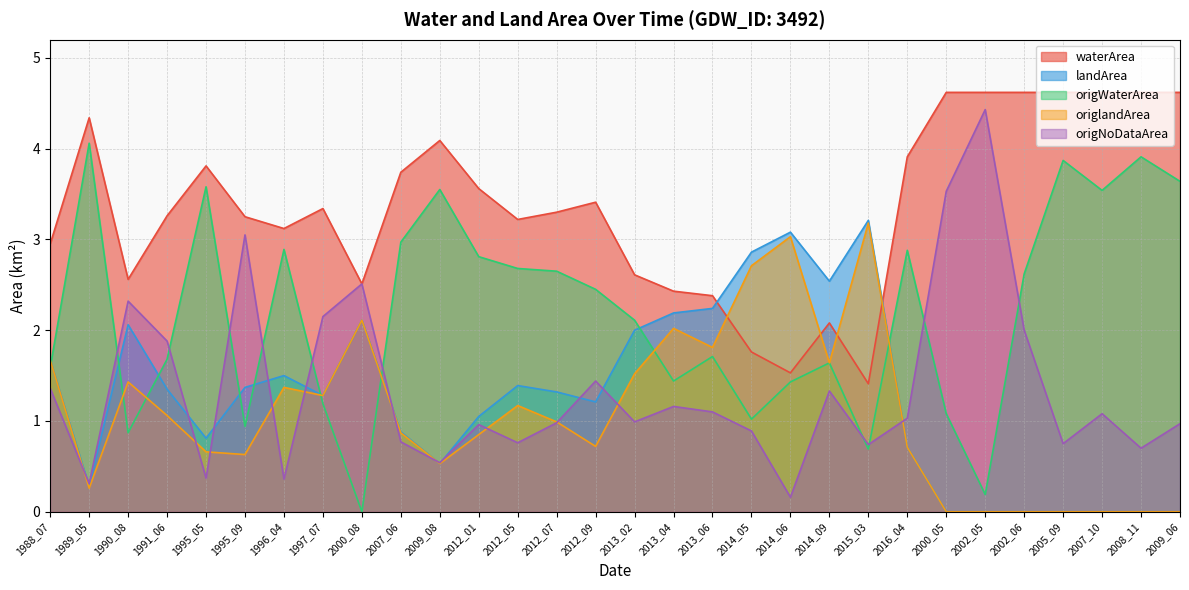

Reading right to left, extract all data points from this chart.

waterArea: 2009_06=4.6	2008_11=4.6	2007_10=4.6	2005_09=4.6	2002_06=4.6	2002_05=4.6	2000_05=4.6	2016_04=3.9	2015_03=1.4	2014_09=2.1	2014_06=1.5	2014_05=1.8	2013_06=2.4	2013_04=2.4	2013_02=2.6	2012_09=3.4	2012_07=3.3	2012_05=3.2	2012_01=3.6	2009_08=4.1	2007_06=3.7	2000_08=2.5	1997_07=3.3	1996_04=3.1	1995_09=3.2	1995_05=3.8	1991_06=3.3	1990_08=2.6	1989_05=4.3	1988_07=3.0
landArea: 2009_06=0.0	2008_11=0.0	2007_10=0.0	2005_09=0.0	2002_06=0.0	2002_05=0.0	2000_05=0.0	2016_04=0.7	2015_03=3.2	2014_09=2.5	2014_06=3.1	2014_05=2.9	2013_06=2.2	2013_04=2.2	2013_02=2.0	2012_09=1.2	2012_07=1.3	2012_05=1.4	2012_01=1.1	2009_08=0.5	2007_06=0.9	2000_08=2.1	1997_07=1.3	1996_04=1.5	1995_09=1.4	1995_05=0.8	1991_06=1.4	1990_08=2.1	1989_05=0.3	1988_07=1.7
origWaterArea: 2009_06=3.6	2008_11=3.9	2007_10=3.5	2005_09=3.9	2002_06=2.6	2002_05=0.2	2000_05=1.1	2016_04=2.9	2015_03=0.7	2014_09=1.6	2014_06=1.4	2014_05=1.0	2013_06=1.7	2013_04=1.4	2013_02=2.1	2012_09=2.5	2012_07=2.6	2012_05=2.7	2012_01=2.8	2009_08=3.5	2007_06=3.0	2000_08=0.0	1997_07=1.2	1996_04=2.9	1995_09=0.9	1995_05=3.6	1991_06=1.7	1990_08=0.9	1989_05=4.1	1988_07=1.6
origlandArea: 2009_06=0.0	2008_11=0.0	2007_10=0.0	2005_09=0.0	2002_06=0.0	2002_05=0.0	2000_05=0.0	2016_04=0.7	2015_03=3.2	2014_09=1.6	2014_06=3.0	2014_05=2.7	2013_06=1.8	2013_04=2.0	2013_02=1.5	2012_09=0.7	2012_07=1.0	2012_05=1.2	2012_01=0.8	2009_08=0.5	2007_06=0.9	2000_08=2.1	1997_07=1.3	1996_04=1.4	1995_09=0.6	1995_05=0.7	1991_06=1.1	1990_08=1.4	1989_05=0.3	1988_07=1.7
origNoDataArea: 2009_06=1.0	2008_11=0.7	2007_10=1.1	2005_09=0.8	2002_06=2.0	2002_05=4.4	2000_05=3.5	2016_04=1.0	2015_03=0.7	2014_09=1.3	2014_06=0.2	2014_05=0.9	2013_06=1.1	2013_04=1.2	2013_02=1.0	2012_09=1.4	2012_07=1.0	2012_05=0.8	2012_01=1.0	2009_08=0.5	2007_06=0.8	2000_08=2.5	1997_07=2.1	1996_04=0.4	1995_09=3.0	1995_05=0.4	1991_06=1.9	1990_08=2.3	1989_05=0.3	1988_07=1.4